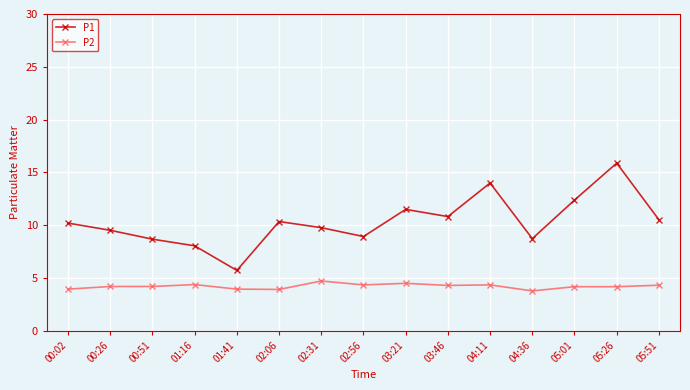

Which category has the lowest value in the P1 series?

01:41